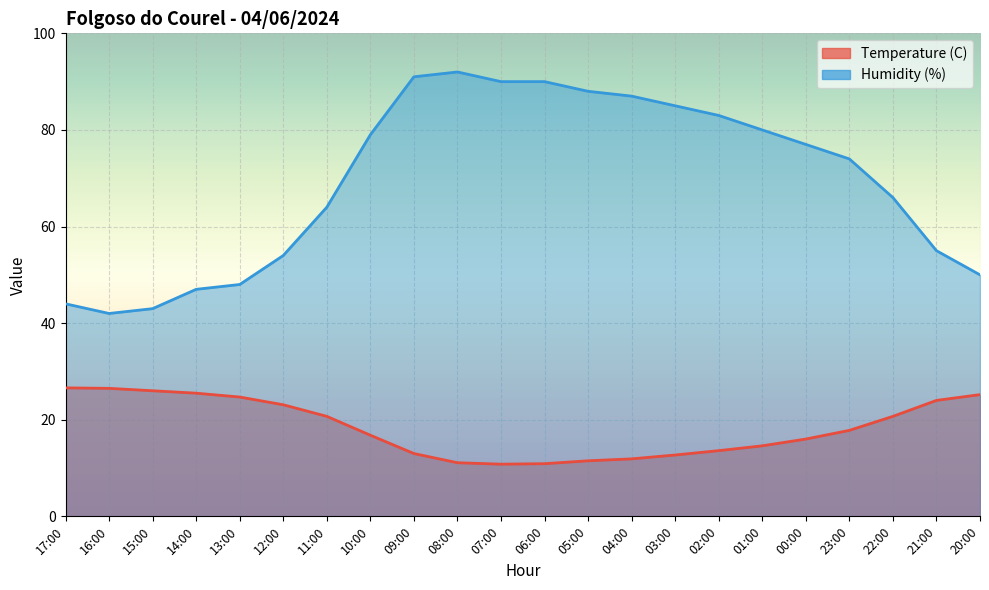

How many series are shown in this chart?

2